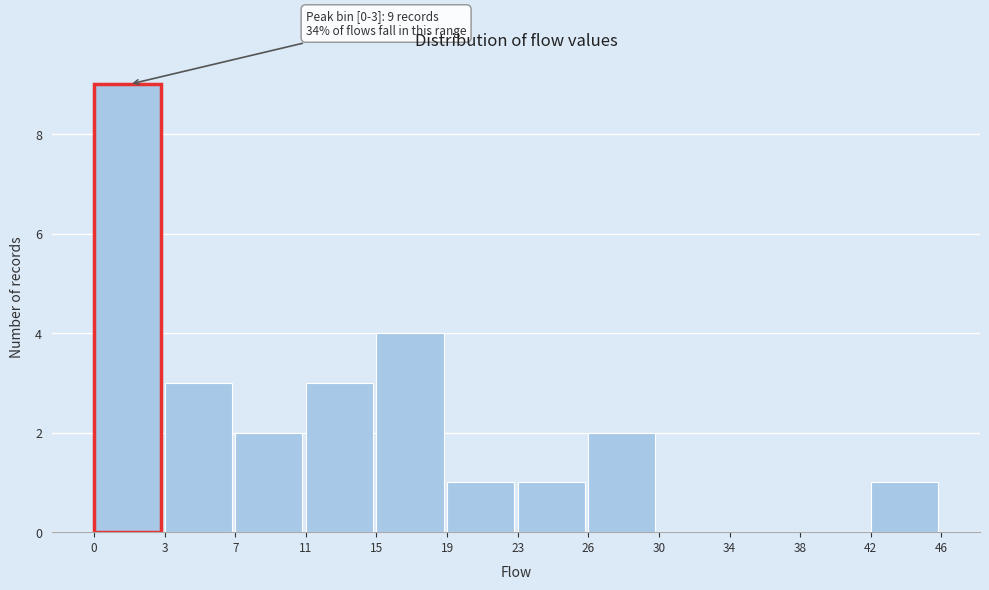

Reading right to left, list all the values displayed in this chart.

42=1	38=0	34=0	30=0	26=2	23=1	19=1	15=4	11=3	7=2	3=3	0=9